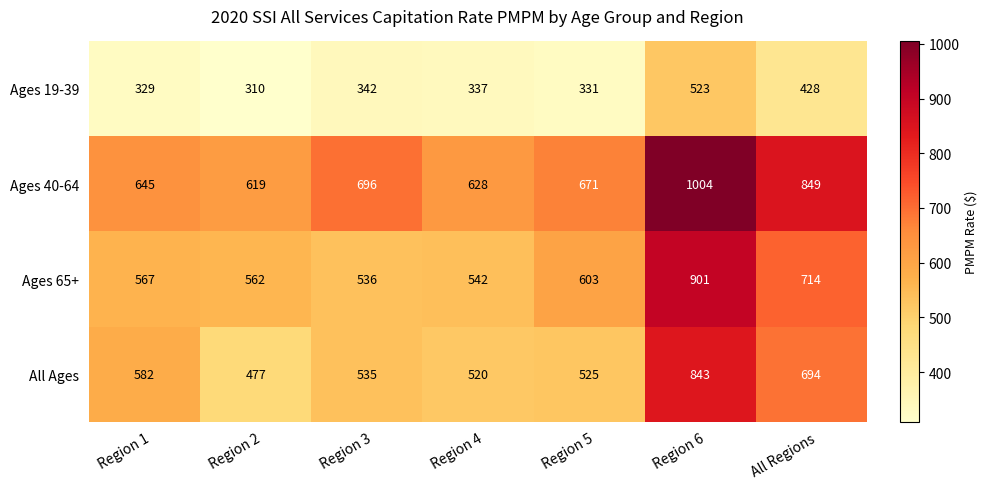

Reading left to right, what are all the values shown in this chart?

Ages 19-39: Region 1=329	Region 2=310	Region 3=342	Region 4=337	Region 5=331	Region 6=523	All Regions=428
Ages 40-64: Region 1=645	Region 2=619	Region 3=696	Region 4=628	Region 5=671	Region 6=1004	All Regions=849
Ages 65+: Region 1=567	Region 2=562	Region 3=536	Region 4=542	Region 5=603	Region 6=901	All Regions=714
All Ages: Region 1=582	Region 2=477	Region 3=535	Region 4=520	Region 5=525	Region 6=843	All Regions=694